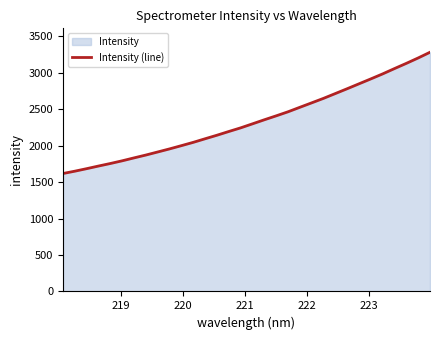

True or false: there are more than 1 points higher than both neighbors.

False